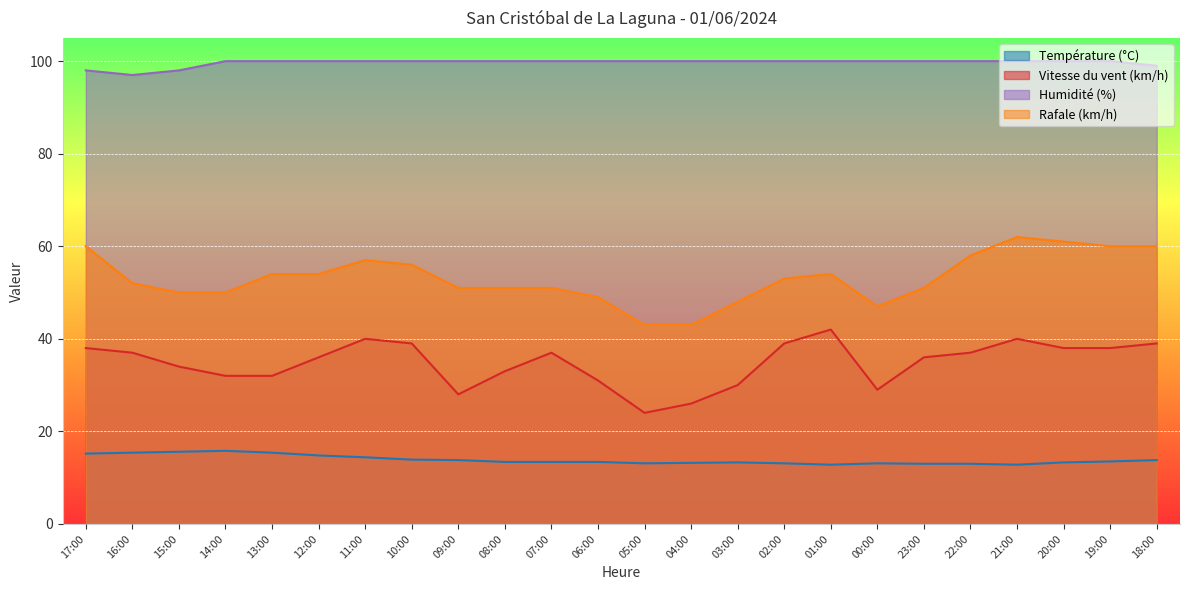

Reading left to right, transcribe all the data shown in this chart.

Température (°C): 17:00=15.2	16:00=15.4	15:00=15.6	14:00=15.8	13:00=15.4	12:00=14.8	11:00=14.4	10:00=13.9	09:00=13.8	08:00=13.4	07:00=13.4	06:00=13.4	05:00=13.1	04:00=13.2	03:00=13.3	02:00=13.1	01:00=12.8	00:00=13.1	23:00=13.0	22:00=13.0	21:00=12.8	20:00=13.3	19:00=13.5	18:00=13.8
Vitesse du vent (km/h): 17:00=38.0	16:00=37.0	15:00=34.0	14:00=32.0	13:00=32.0	12:00=36.0	11:00=40.0	10:00=39.0	09:00=28.0	08:00=33.0	07:00=37.0	06:00=31.0	05:00=24.0	04:00=26.0	03:00=30.0	02:00=39.0	01:00=42.0	00:00=29.0	23:00=36.0	22:00=37.0	21:00=40.0	20:00=38.0	19:00=38.0	18:00=39.0
Humidité (%): 17:00=98.0	16:00=97.0	15:00=98.0	14:00=100.0	13:00=100.0	12:00=100.0	11:00=100.0	10:00=100.0	09:00=100.0	08:00=100.0	07:00=100.0	06:00=100.0	05:00=100.0	04:00=100.0	03:00=100.0	02:00=100.0	01:00=100.0	00:00=100.0	23:00=100.0	22:00=100.0	21:00=100.0	20:00=100.0	19:00=100.0	18:00=99.0
Rafale (km/h): 17:00=60.0	16:00=52.0	15:00=50.0	14:00=50.0	13:00=54.0	12:00=54.0	11:00=57.0	10:00=56.0	09:00=51.0	08:00=51.0	07:00=51.0	06:00=49.0	05:00=43.0	04:00=43.0	03:00=48.0	02:00=53.0	01:00=54.0	00:00=47.0	23:00=51.0	22:00=58.0	21:00=62.0	20:00=61.0	19:00=60.0	18:00=60.0